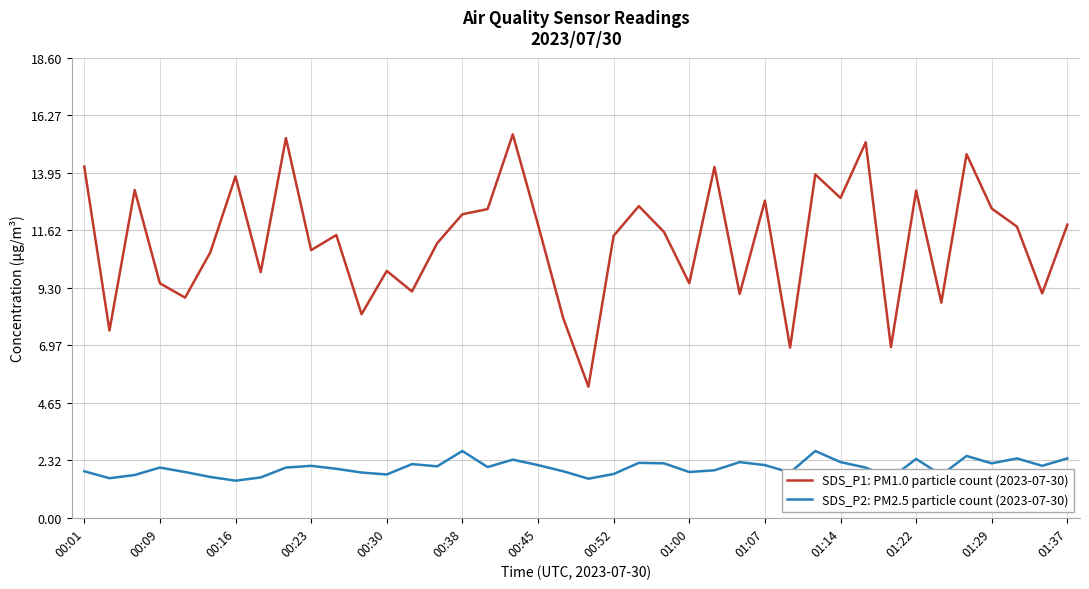

What is the smallest value displayed?

1.5